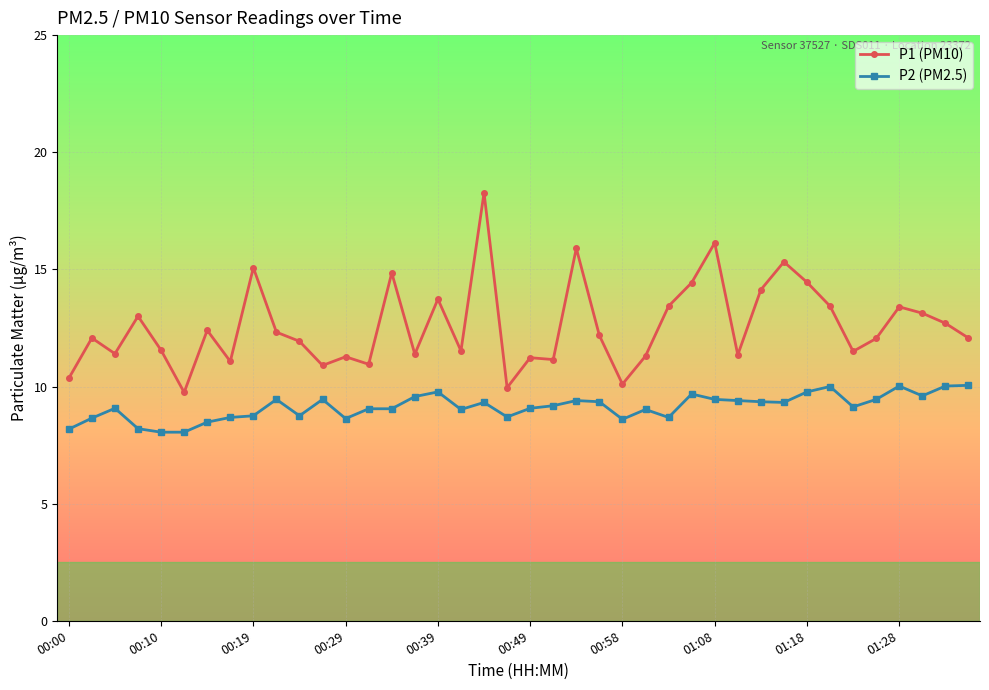

How many lines are shown in the chart?

2